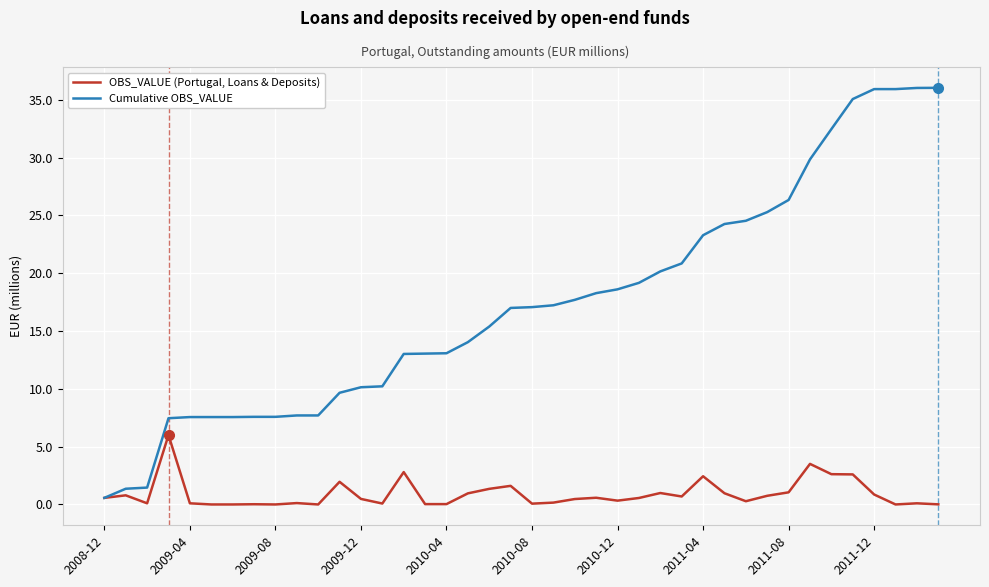

Which series has the widest spread of values?

Cumulative OBS_VALUE